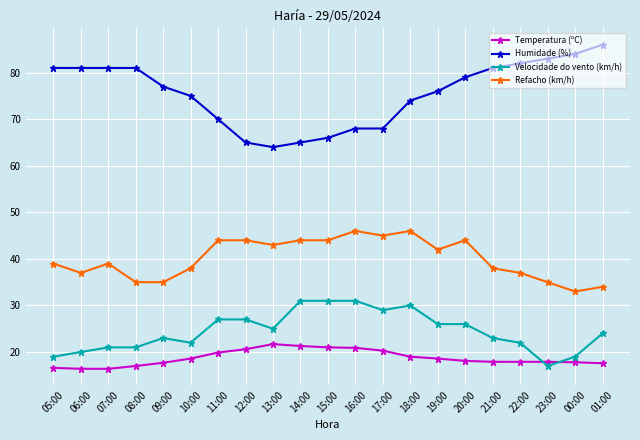

The Temperatura (ºC) series shows 17.9 at 21:00. True or false?

True